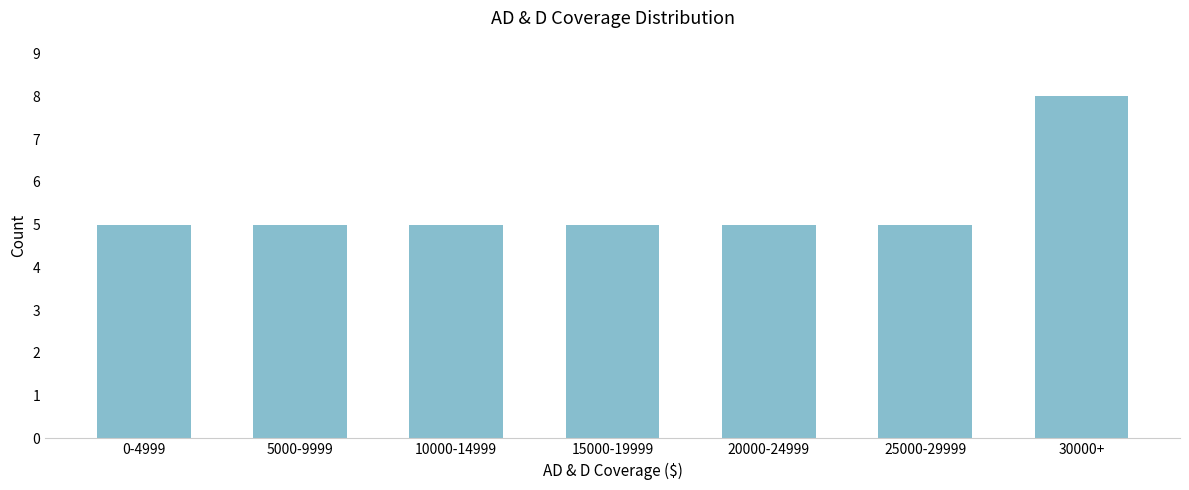

Reading left to right, what are all the values shown in this chart?

5	5	5	5	5	5	8